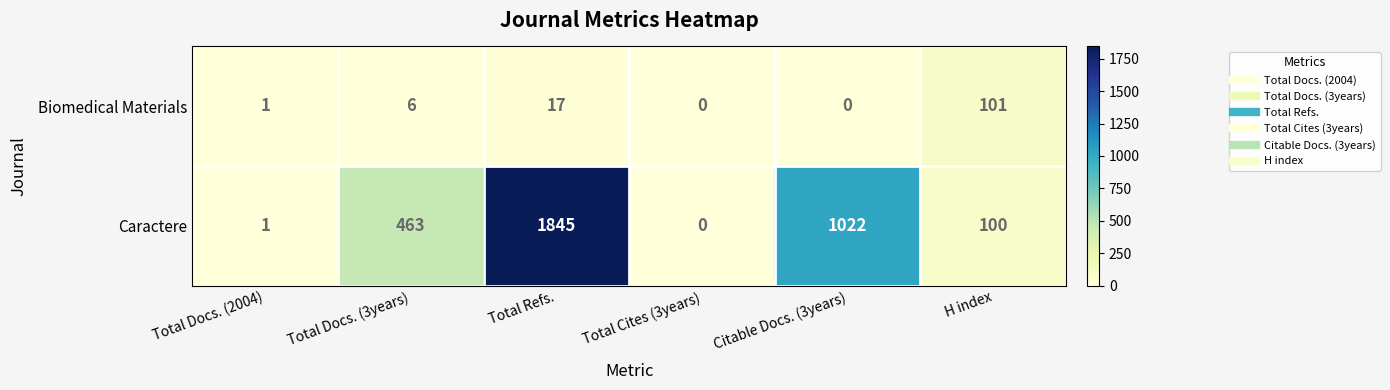

Count the number of categories in the chart.

6